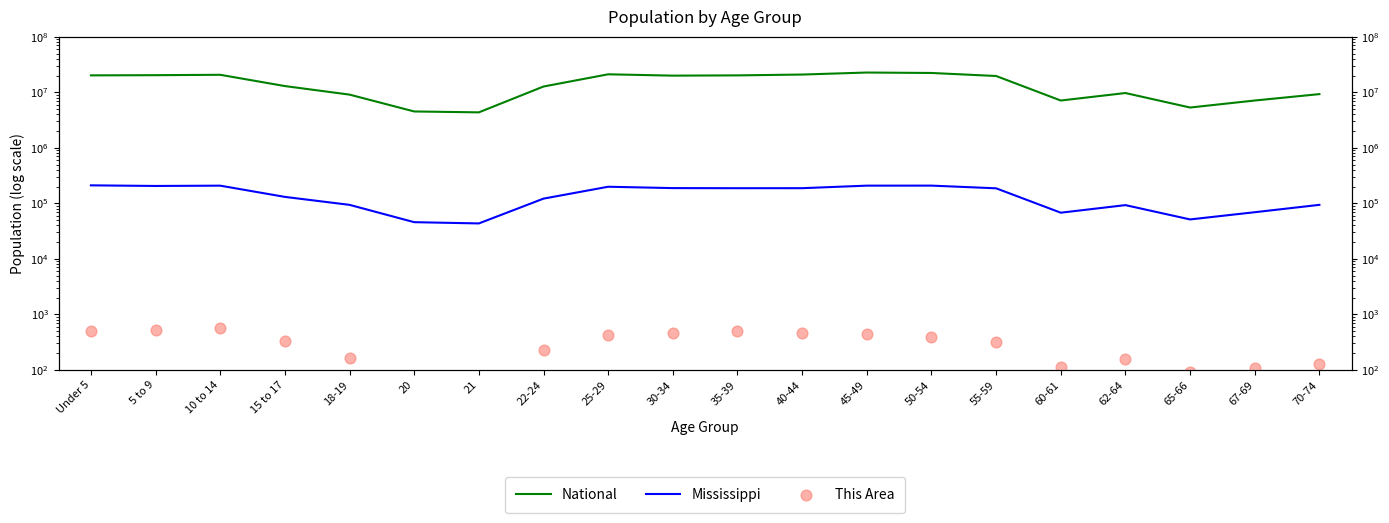

At which category is the sum across all series the highest?

45-49